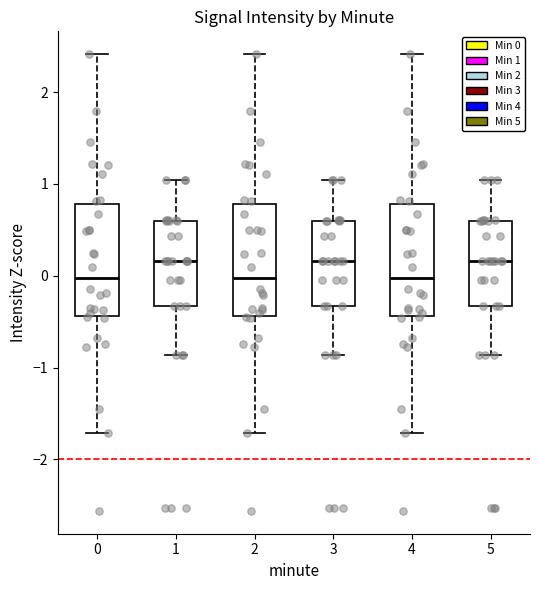

Where does the lower whisker of the box at x = 1 end on the y-axis? The values are not printed on the chart, so give them approximately, as read against the axis.

-0.9